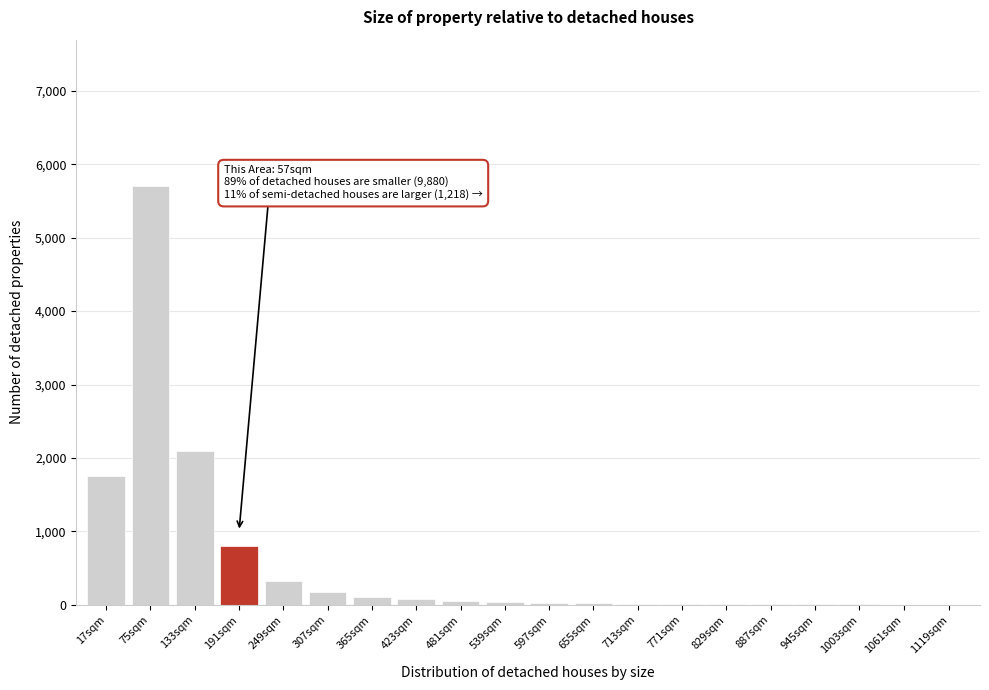

True or false: the data shows 40 at 539sqm.

True